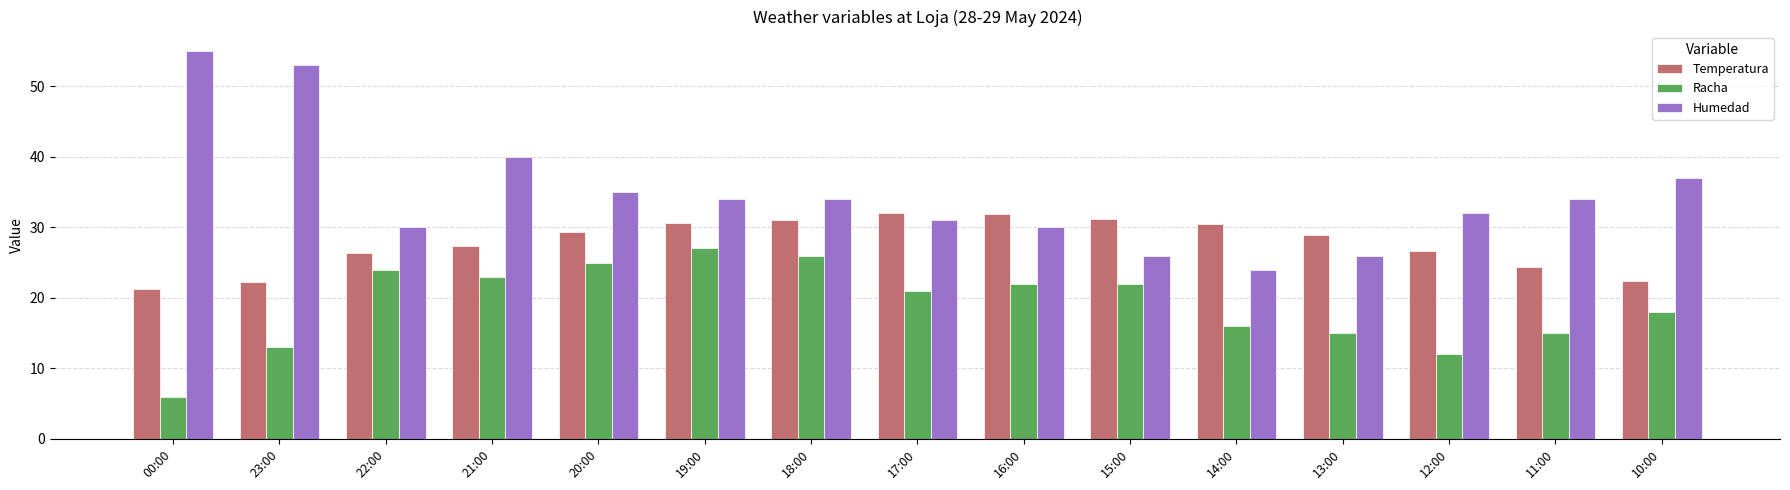

True or false: Racha has a value of 12.2 at 15:00.

False